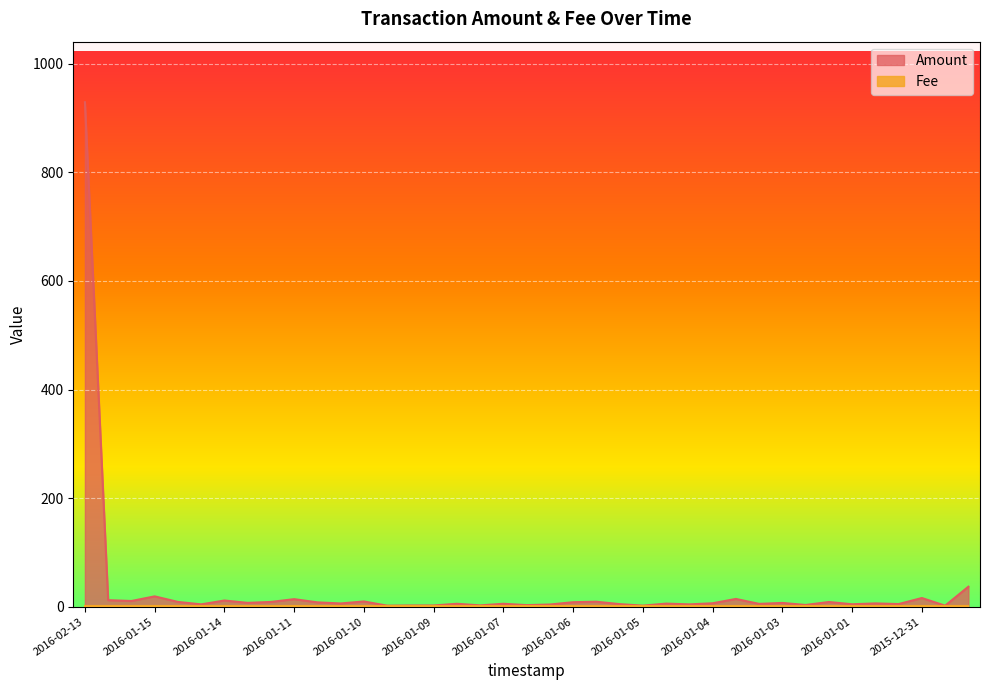

Reading left to right, extract all data points from this chart.

929.0	12.2	10.6	19.1	9.0	4.4	11.5	7.2	8.9	14.0	8.1	6.1	9.8	2.0	2.3	2.4	5.5	2.6	5.5	3.0	4.1	8.4	9.3	4.9	2.1	5.8	4.4	6.4	14.4	5.3	7.1	3.3	8.8	4.6	6.2	5.0	16.1	2.0	36.9